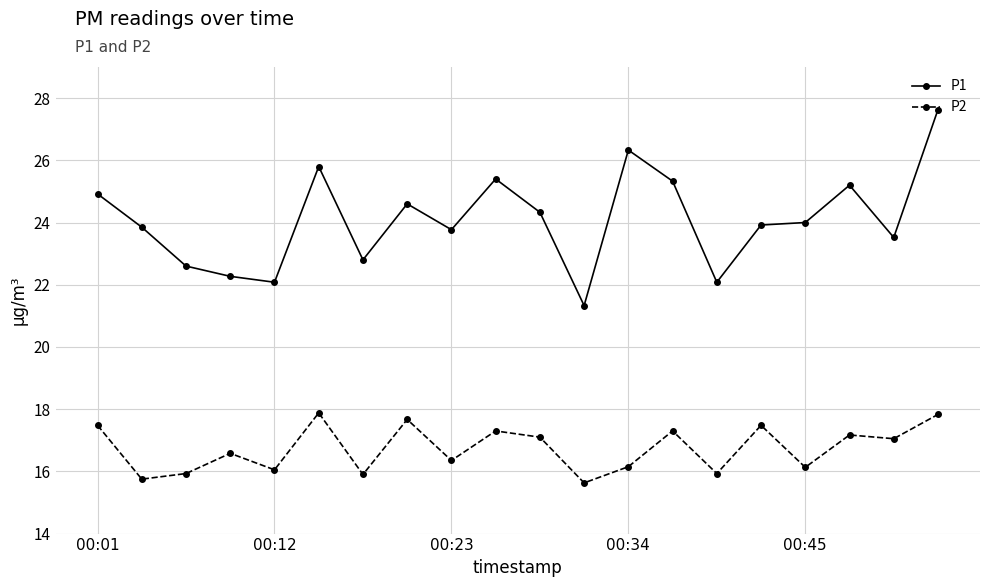

True or false: P1 has more than 0 points higher than both neighbors.

True